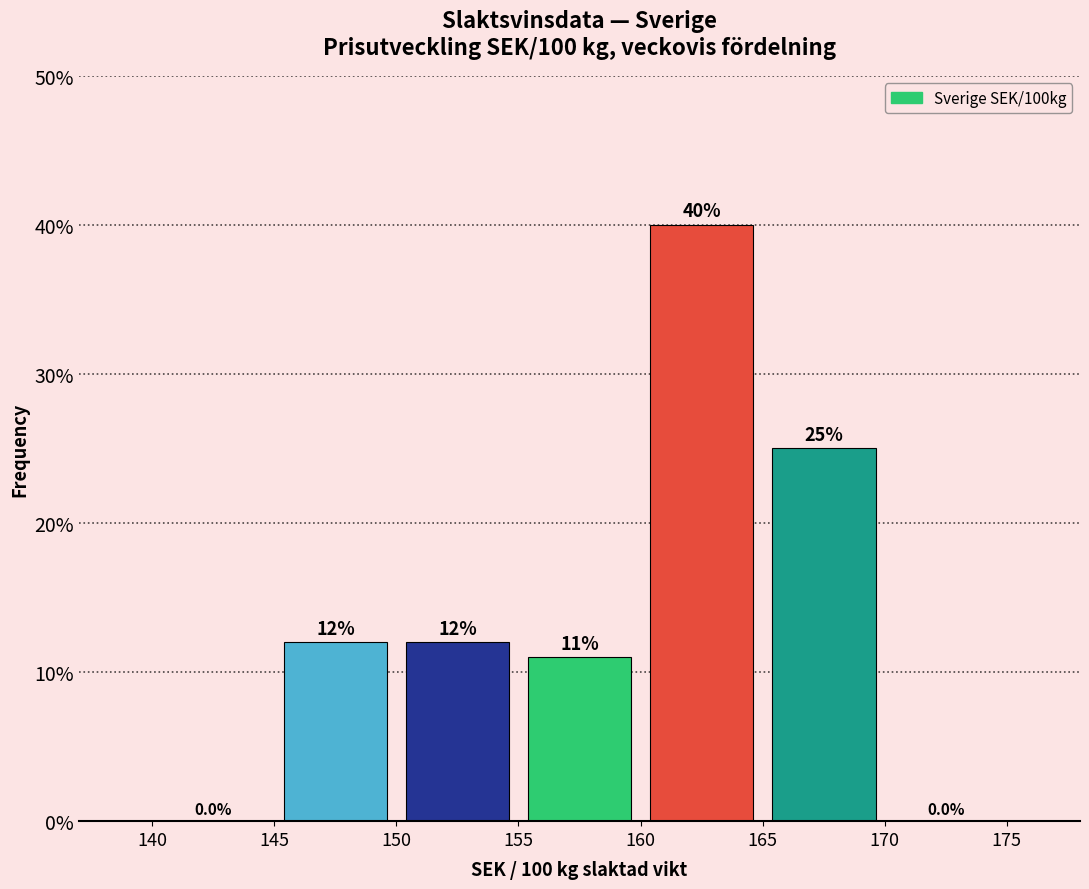

What is the height of the bar covering 145 to 150 on the x-axis?

12.0